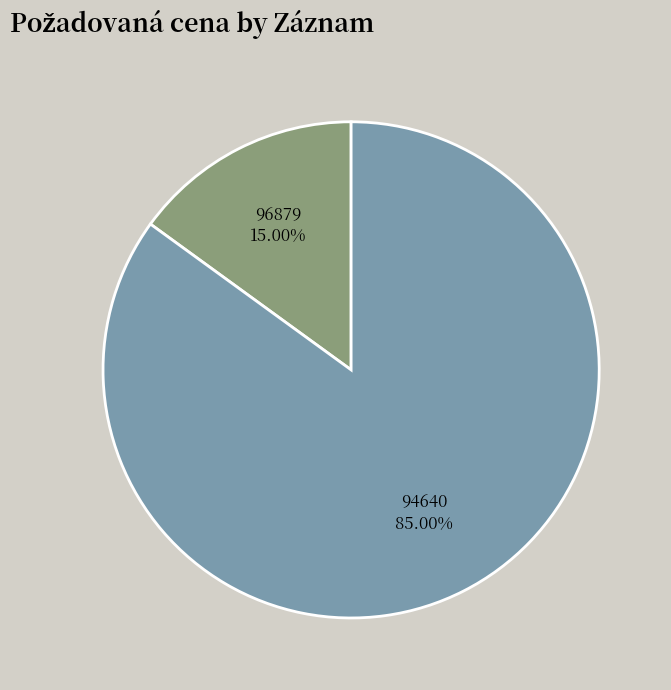

The 94640 slice represents 93% of the pie. True or false?

False